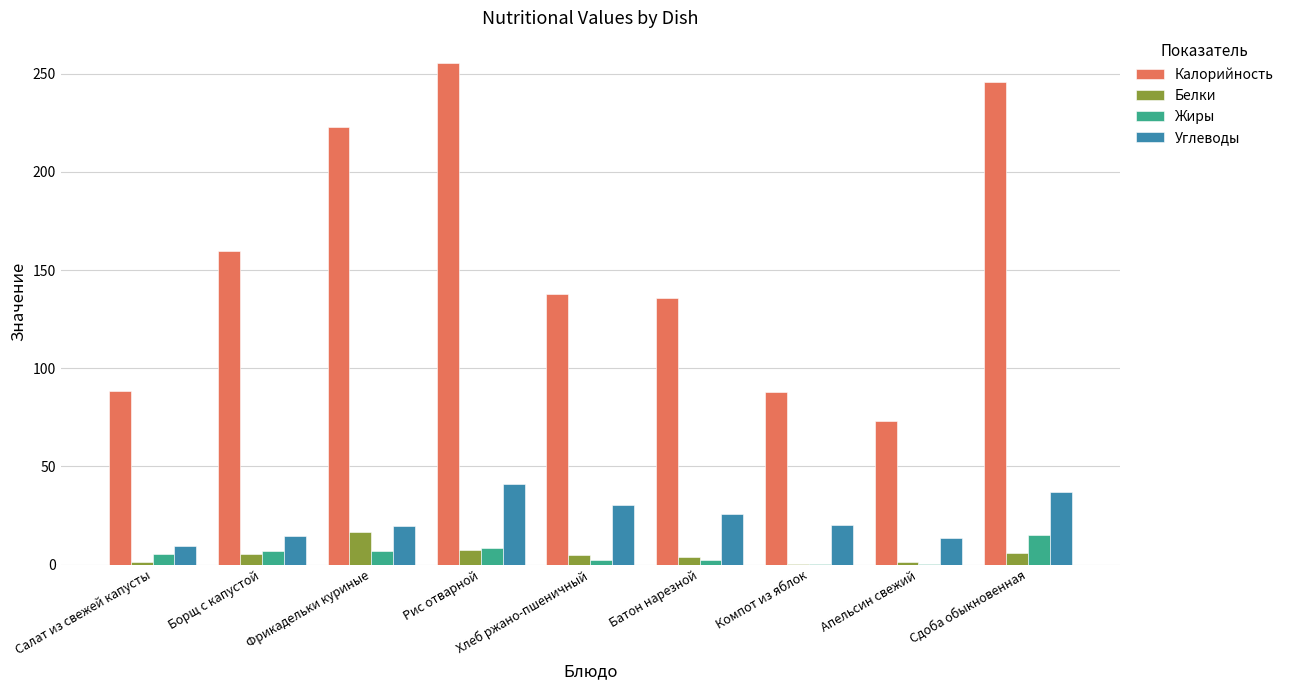

Between Салат из свежей капусты and Хлеб ржано-пшеничный, which series saw the biggest shift?

Калорийность